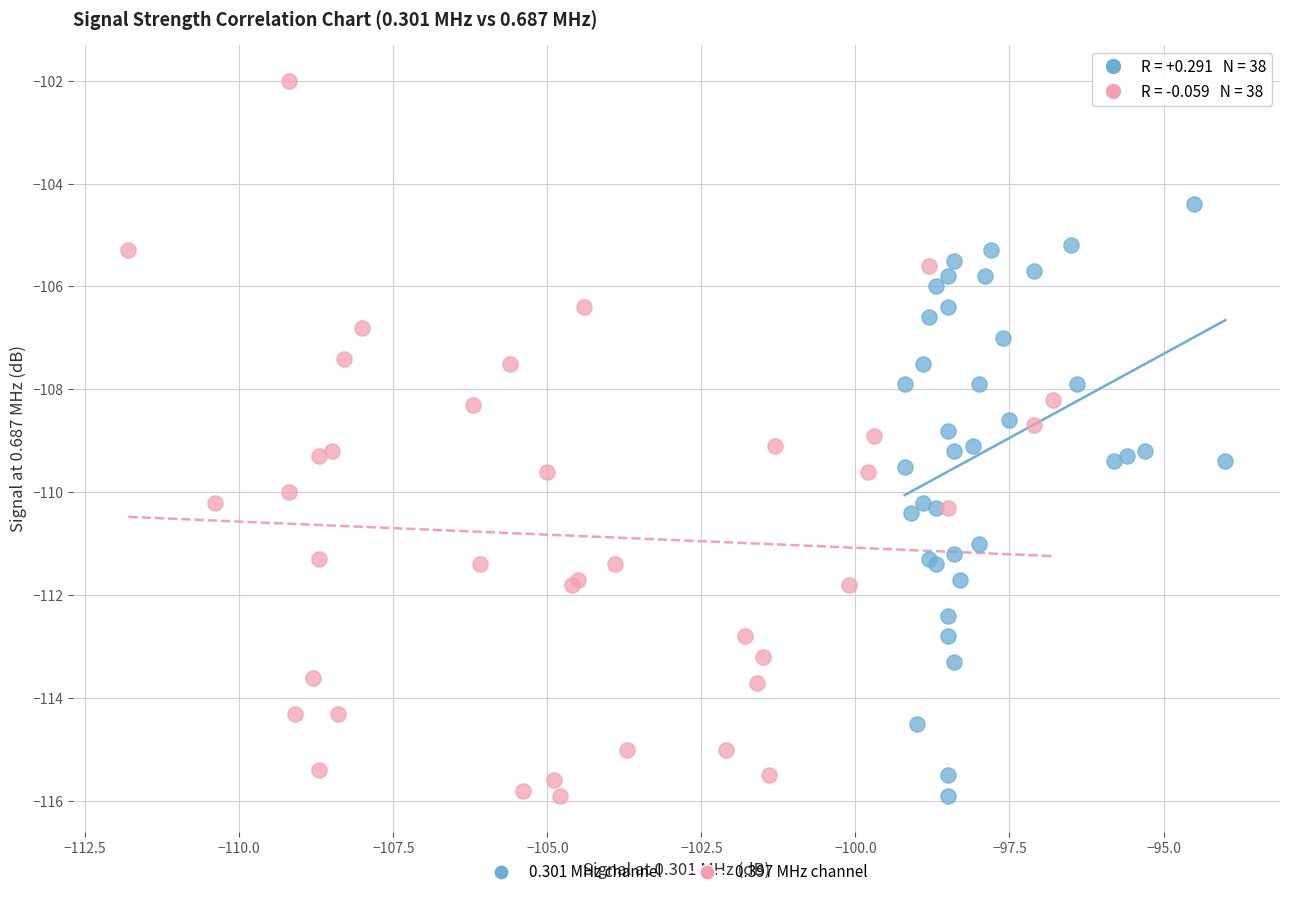

Which series contains the highest Y value?

0.397 MHz channel